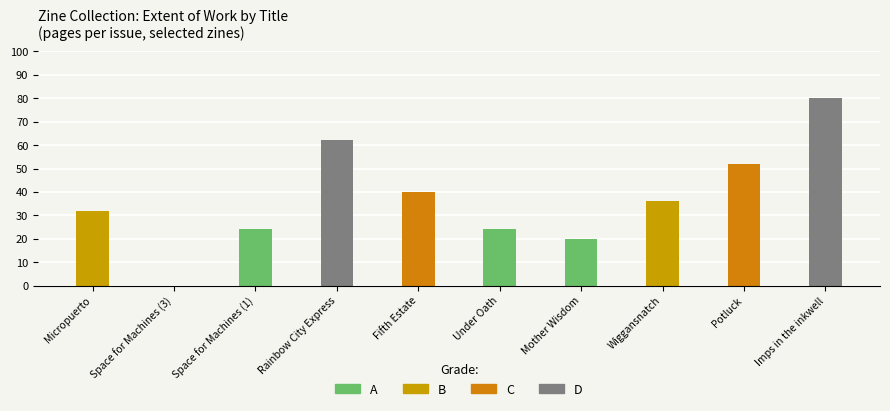

What is the change in value from Micropuerto to Space for Machines (1)?

-8